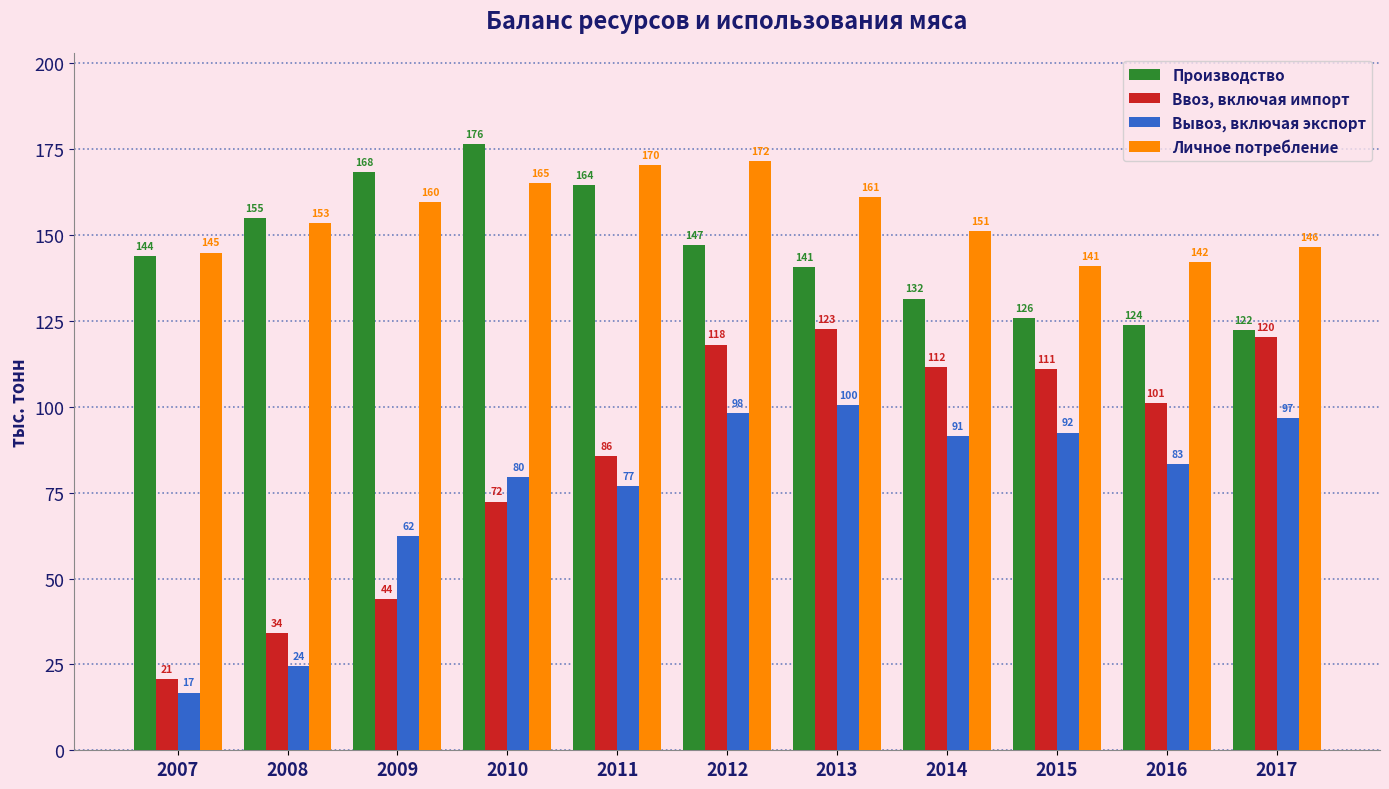

What is the total value across all series at 2015?

470.1